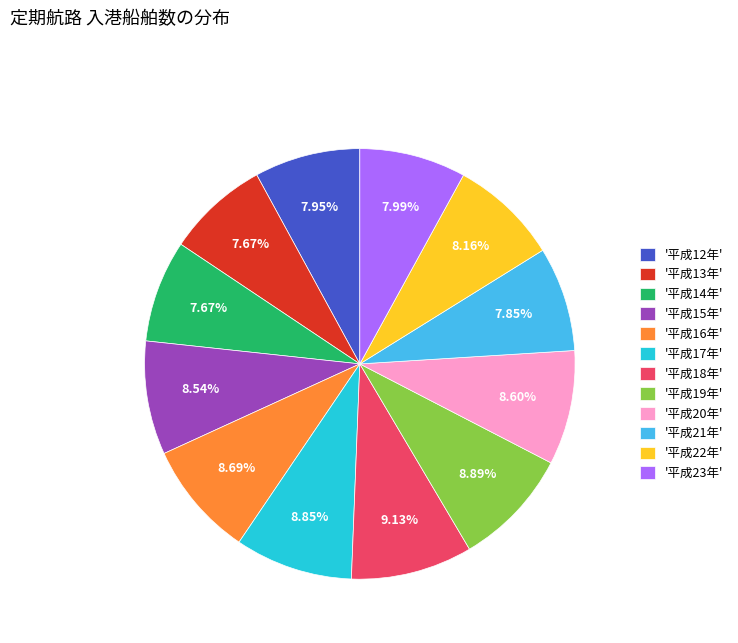

Is there a majority slice in this chart?

No